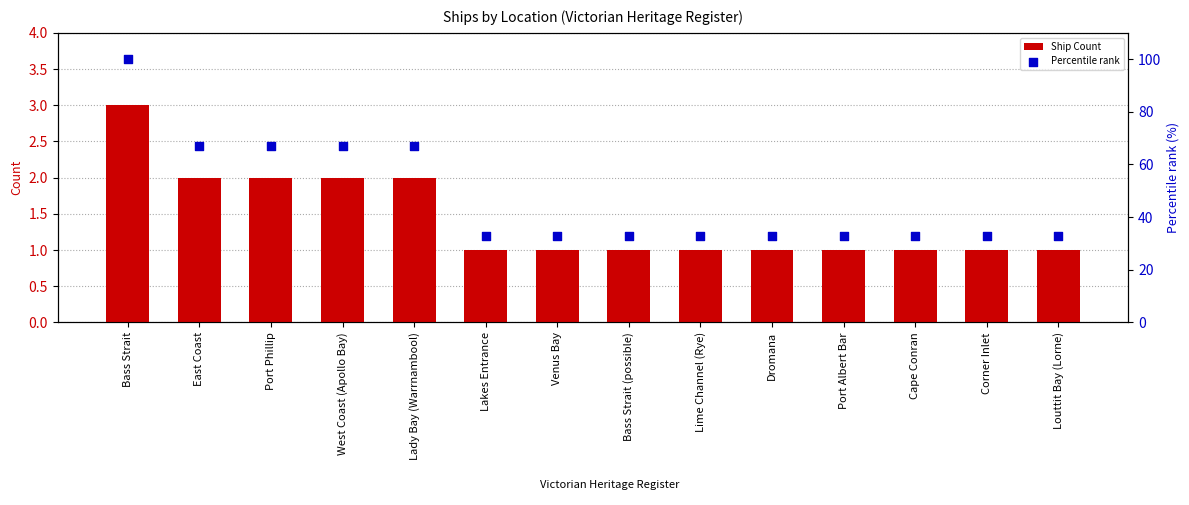

At which category is the sum across all series the highest?

Bass Strait